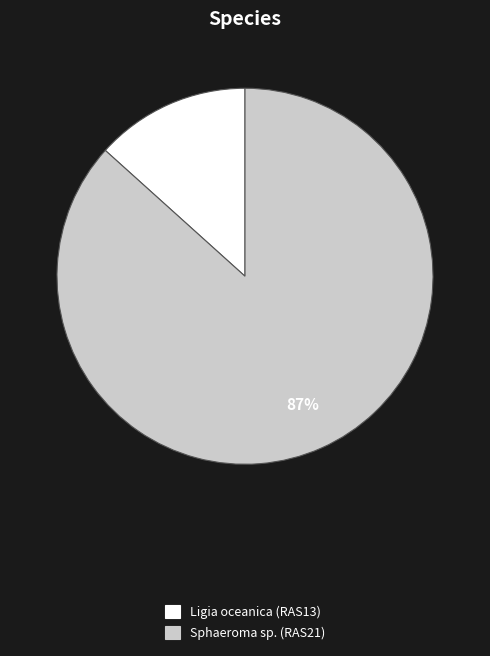

To the nearest percent, what percentage of the pie is Sphaeroma sp. (RAS21)?

87%